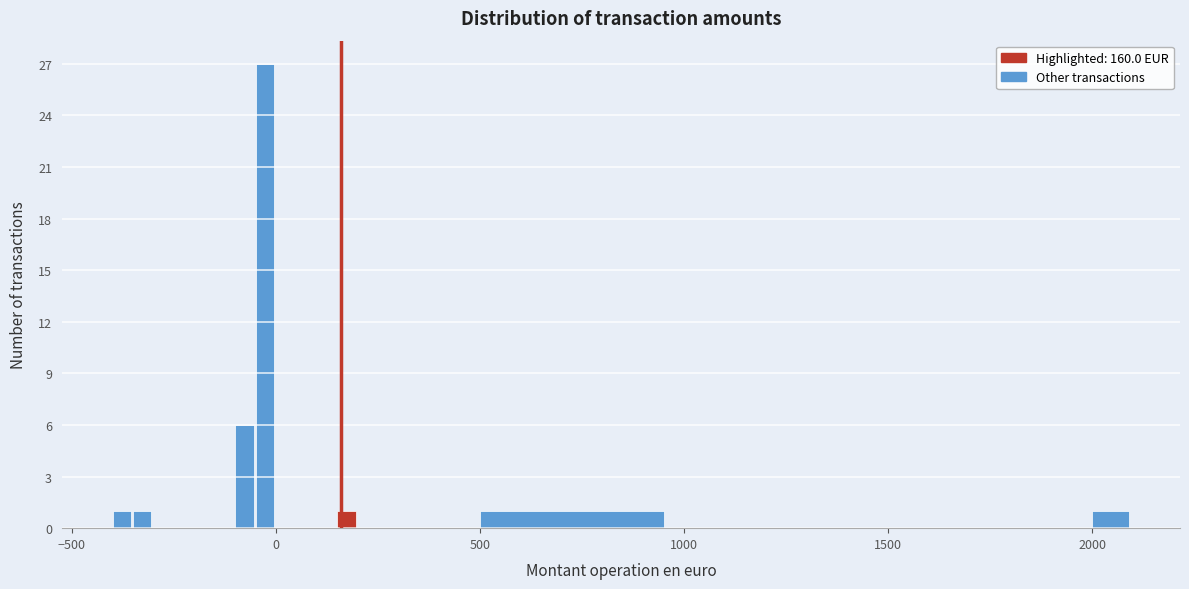

Read against the x-axis, roughly where is the centre of the tallest bar?

-50